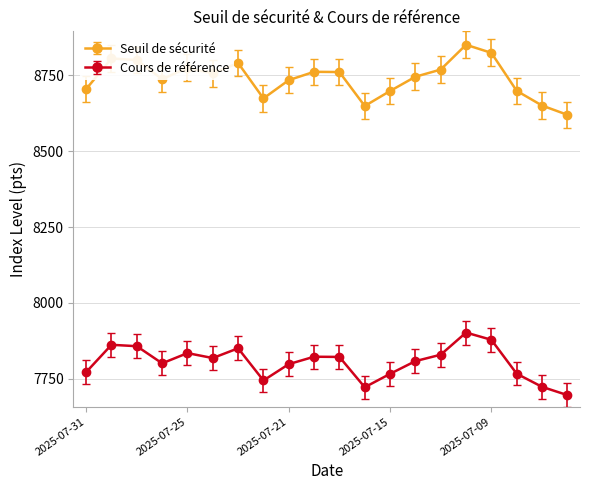

True or false: Cours de référence and Seuil de sécurité cross at least once.

False